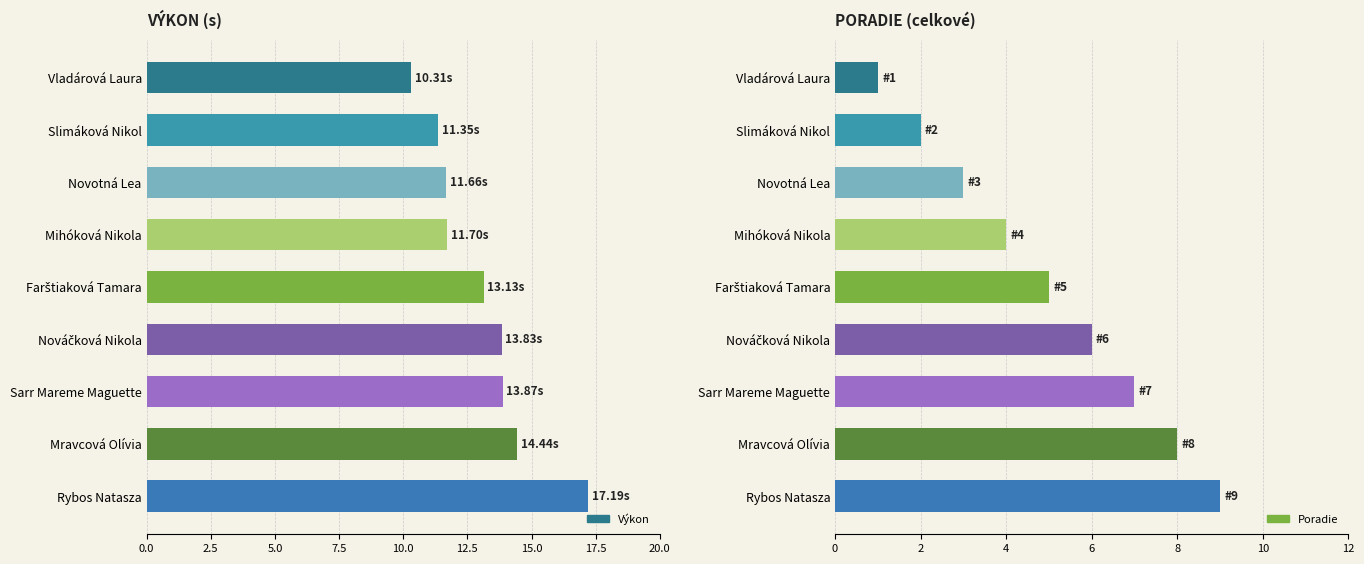

List the series in order of their peak value, lowest first.

Poradie, Výkon